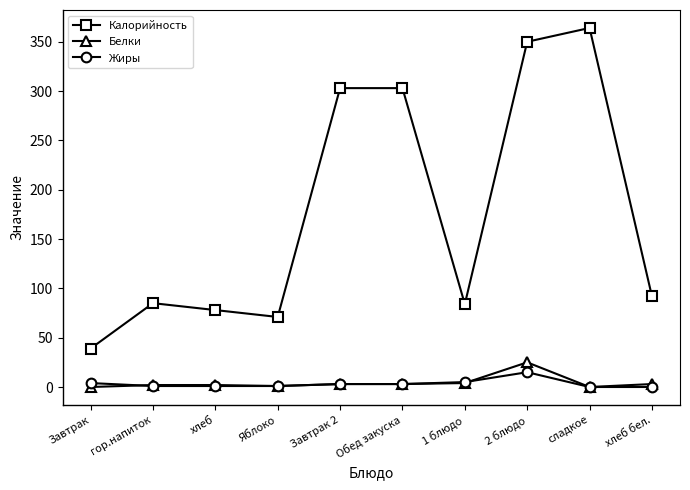

Where does the Калорийность series first go above 92?

Завтрак 2